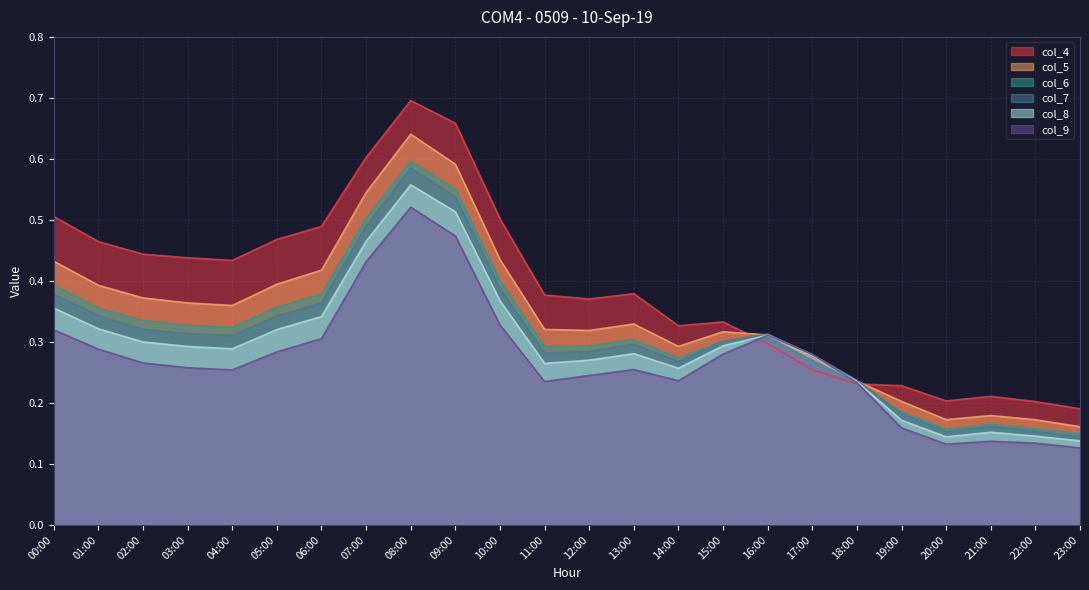

After their last crossing, which series has the higher values: col_5 or col_7?

col_5